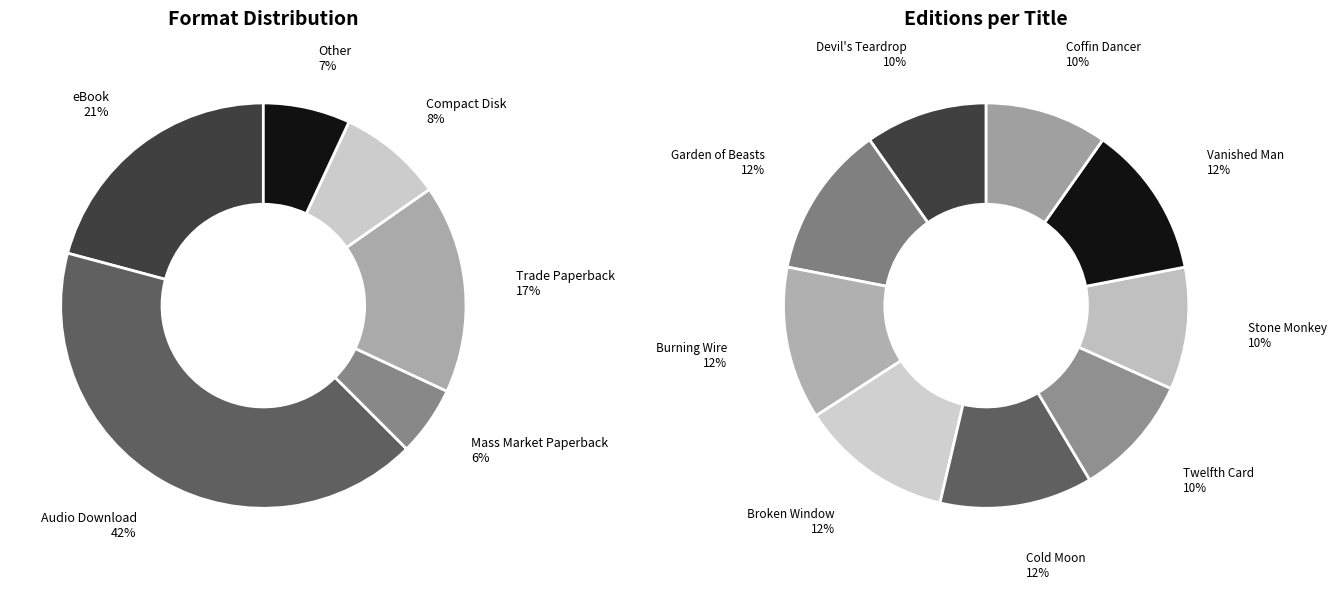

Which slice is the largest?

Garden of Beasts